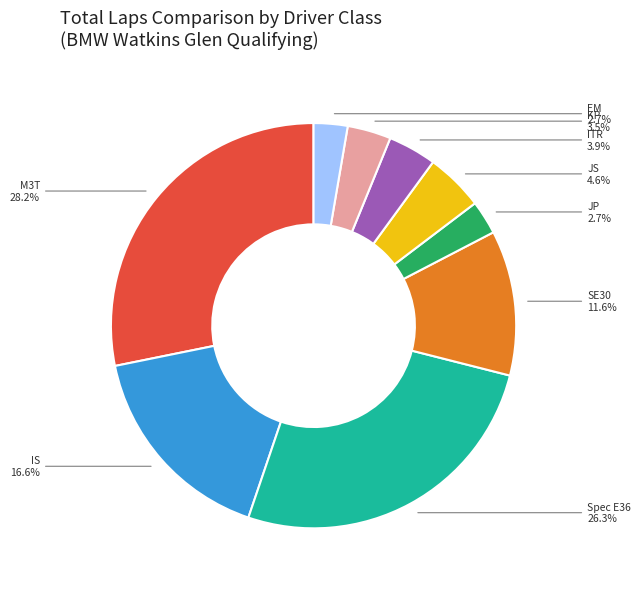

Which category has the biggest portion of the pie?

M3T